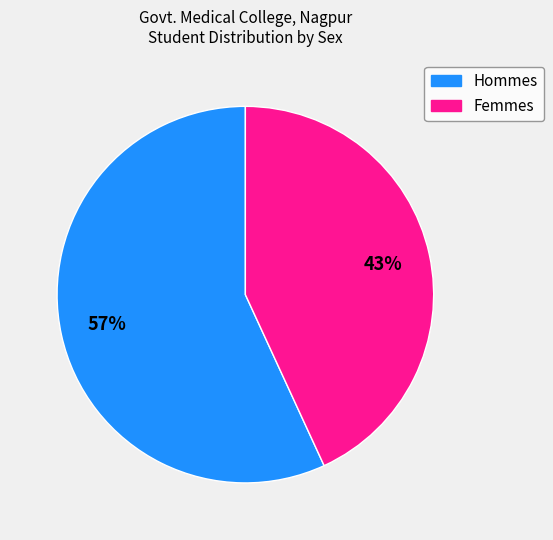

Count the number of slices in the pie.

2